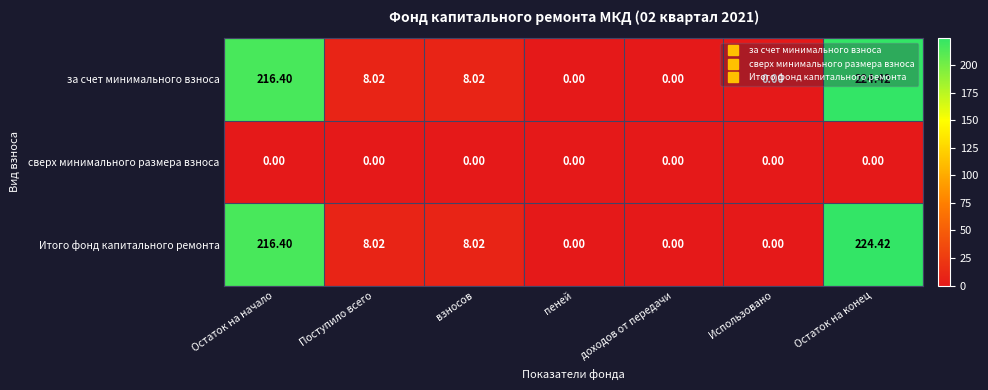

Which label corresponds to the largest value in the chart?

Остаток на конец